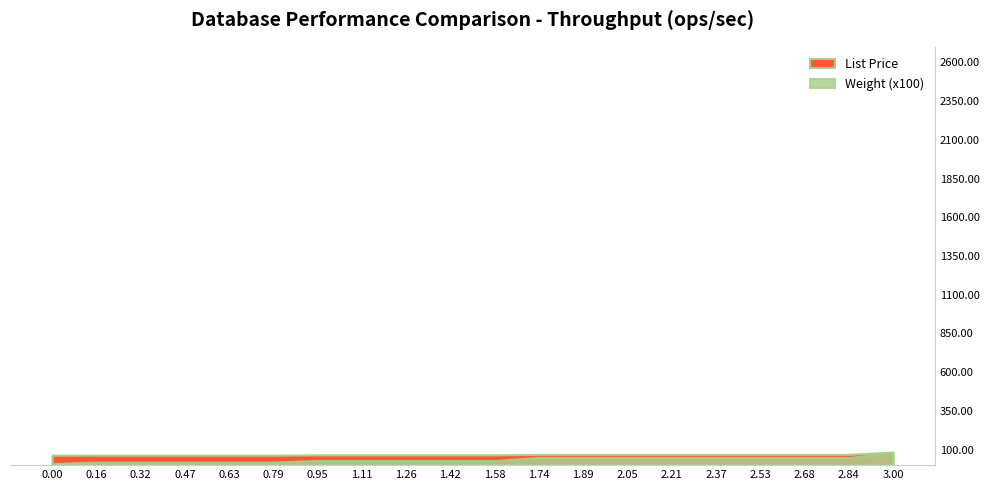

How many categories are shown in the chart?

20